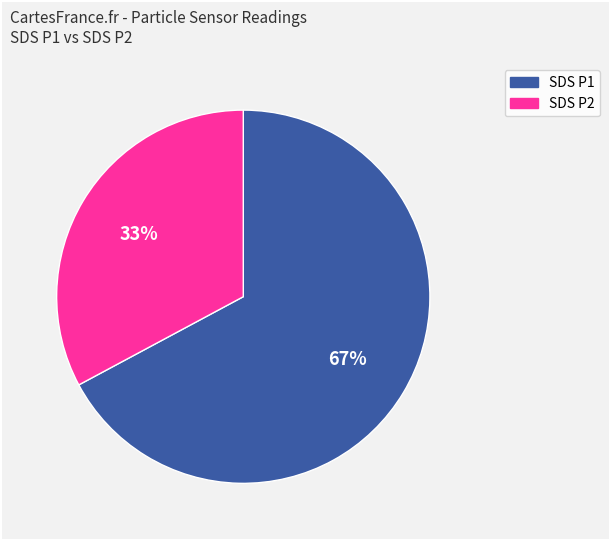

To the nearest percent, what is the difference between the largest and smallest slice percentages?

34%